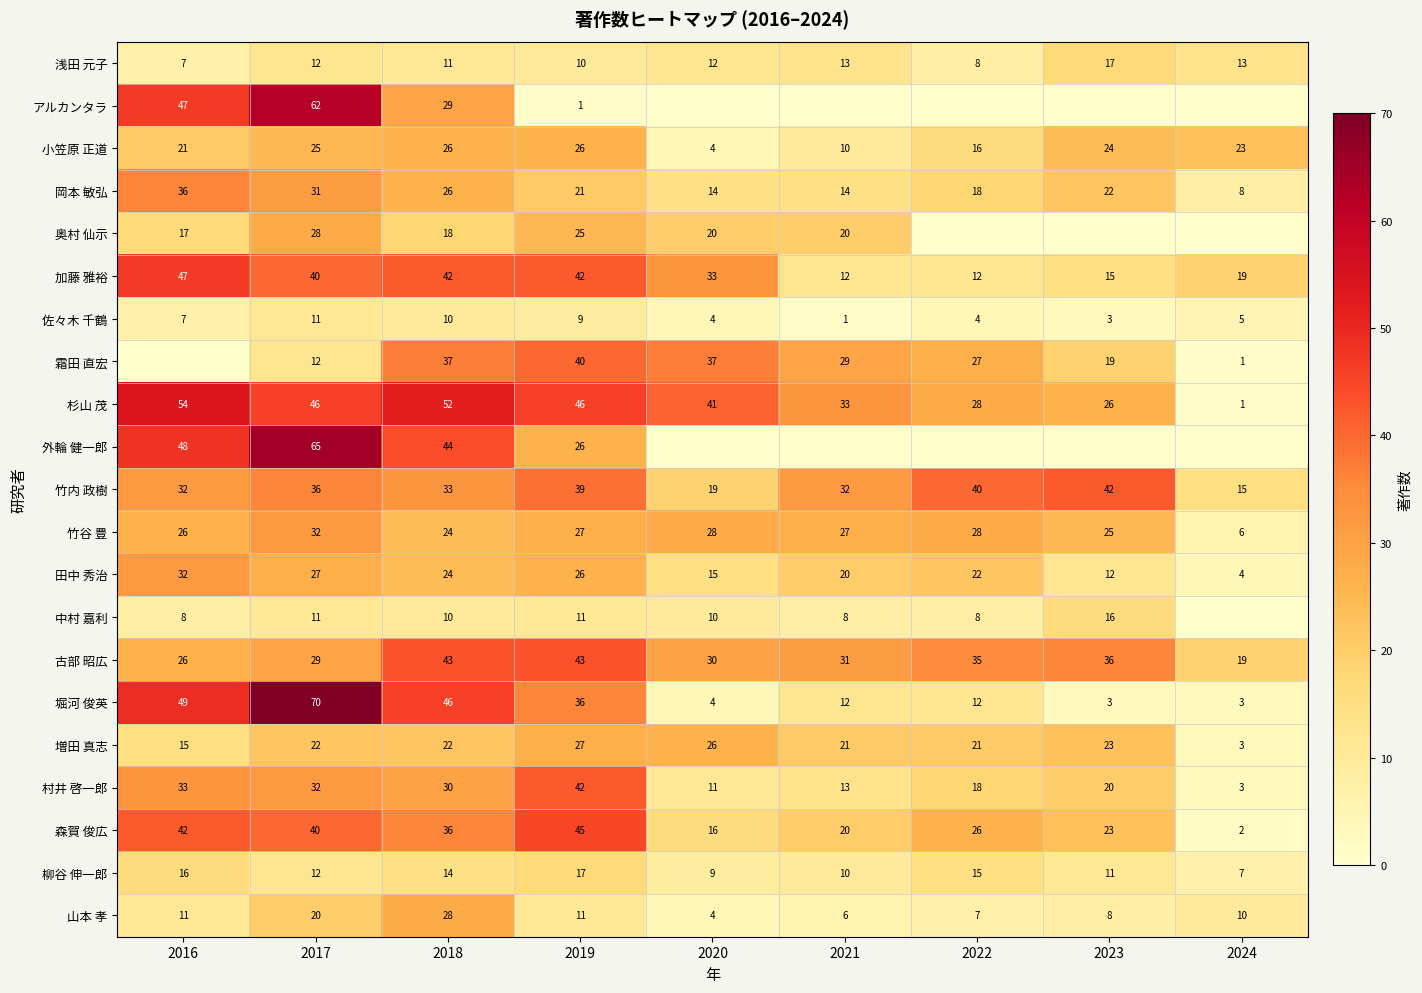

How many values in the 堀河 俊英 series are below 12?

3